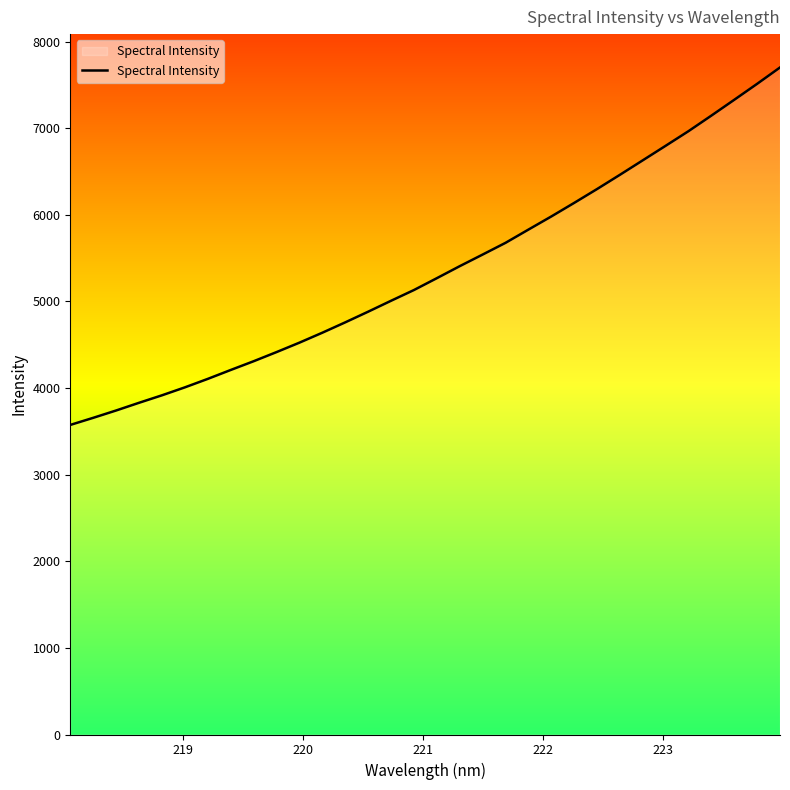

True or false: the data has more than 1 interior local peaks.

False